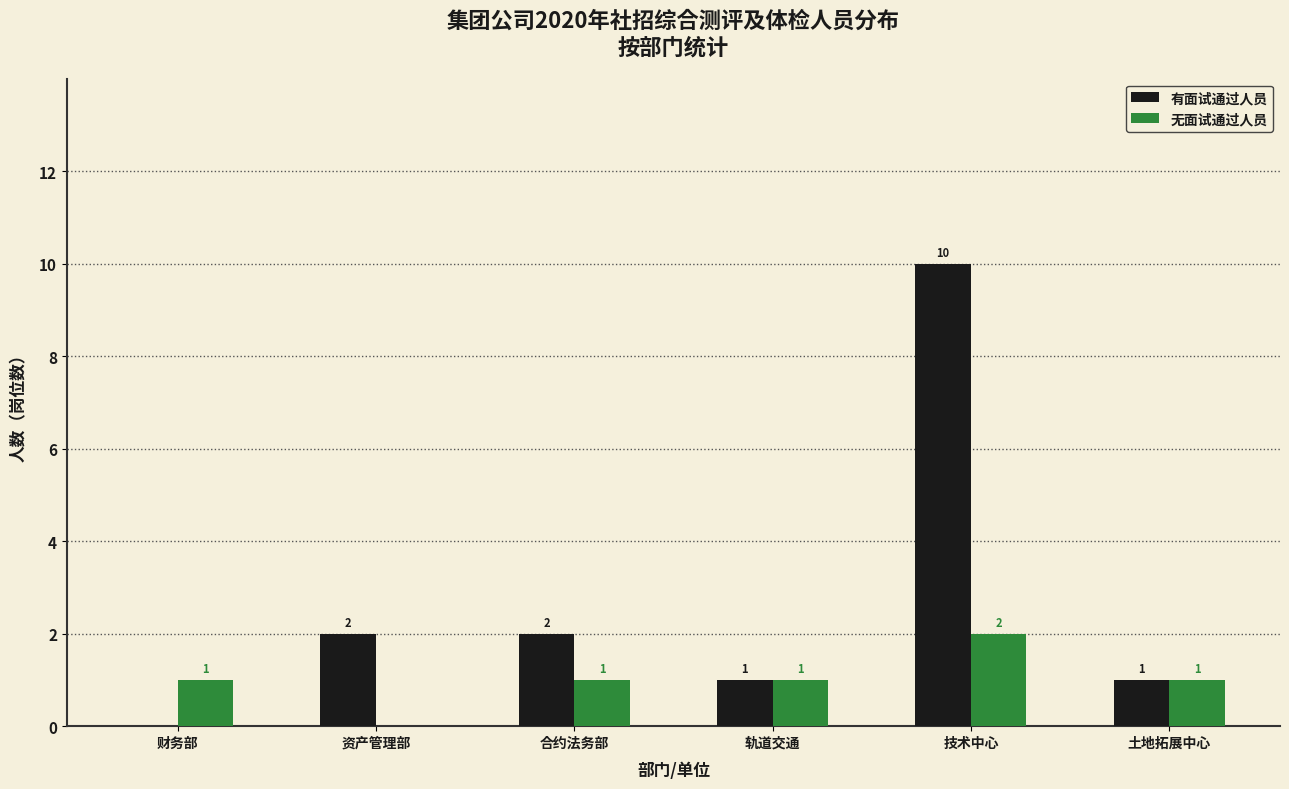

What are all the series names shown in the legend?

有面试通过人员, 无面试通过人员